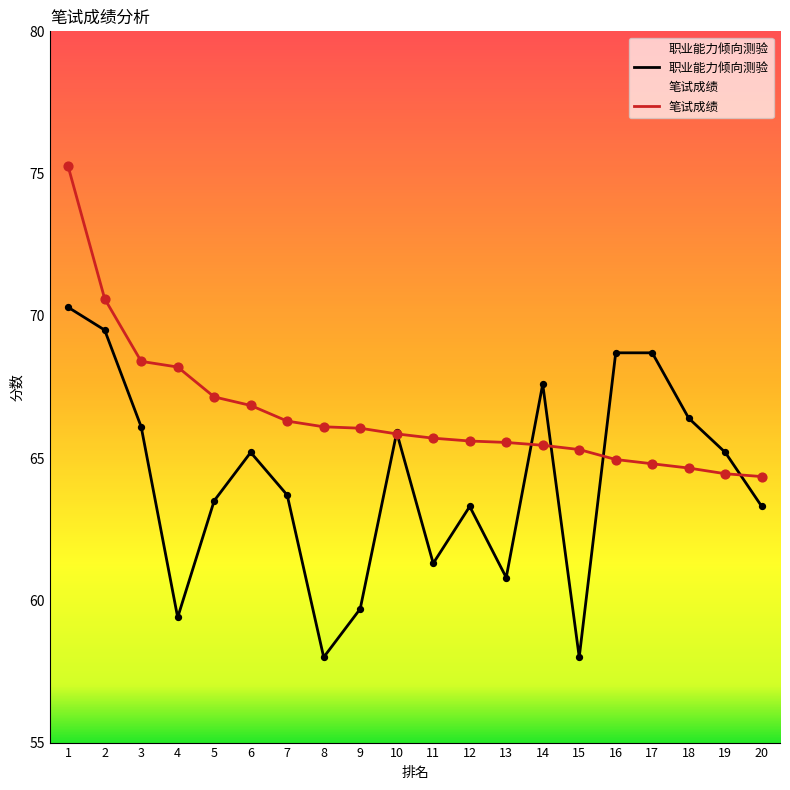

Is the value of 职业能力倾向测验 at 17 greater than the value of 笔试成绩 at 9?

Yes